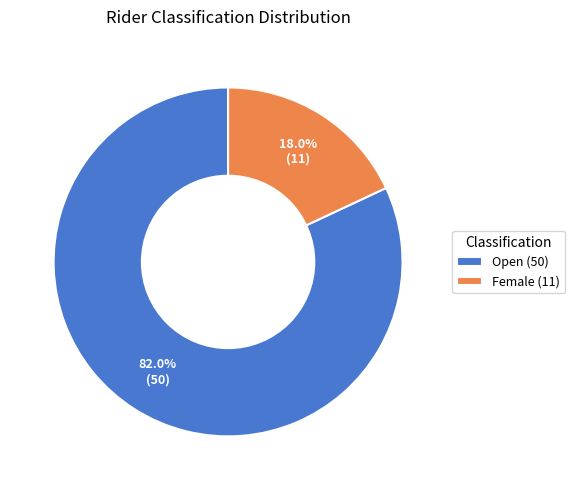

Which has a higher value, Female (11) or Open (50)?

Open (50)